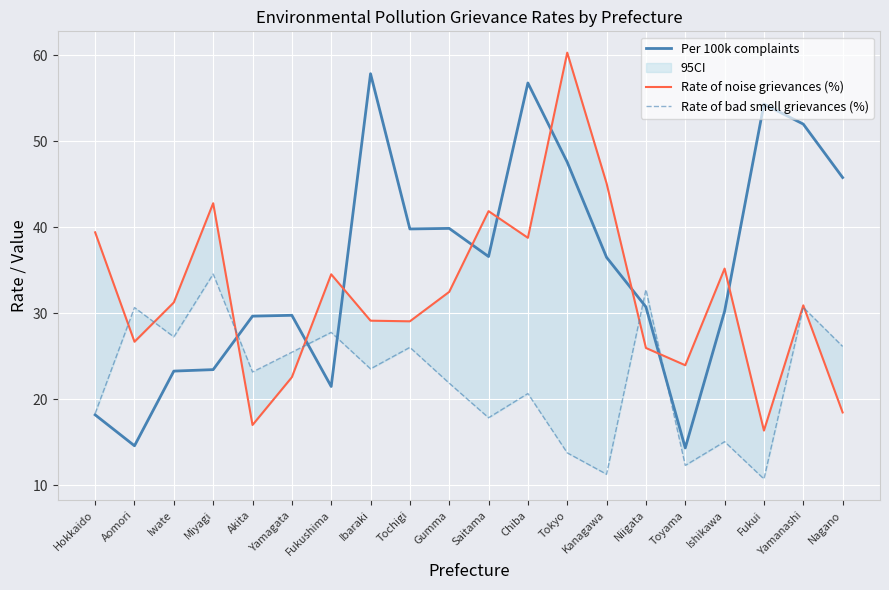

How many data points in Rate of noise grievances (%) are above 31?

10